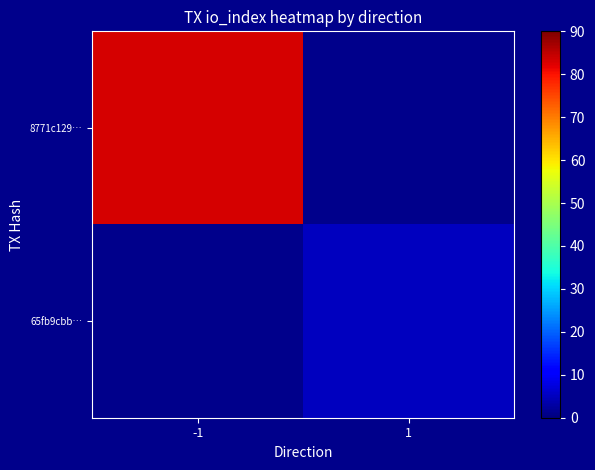

At 1, list the series in order from smallest to largest.

8771c129…, 65fb9cbb…